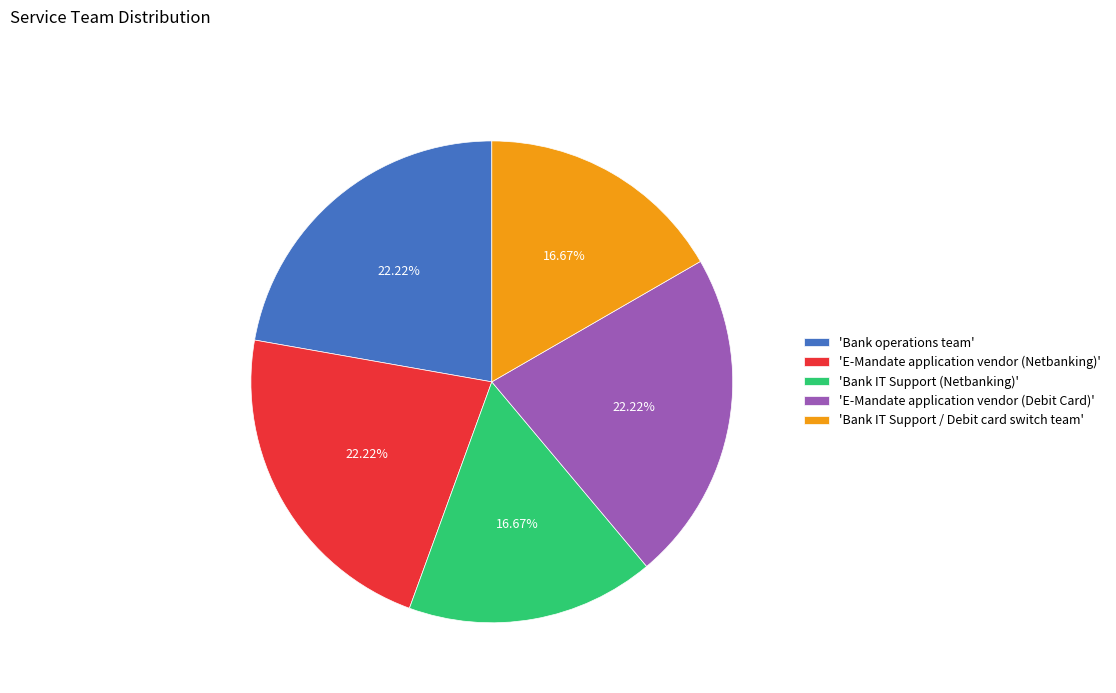

Is 'Bank operations team' the majority of the pie?

No